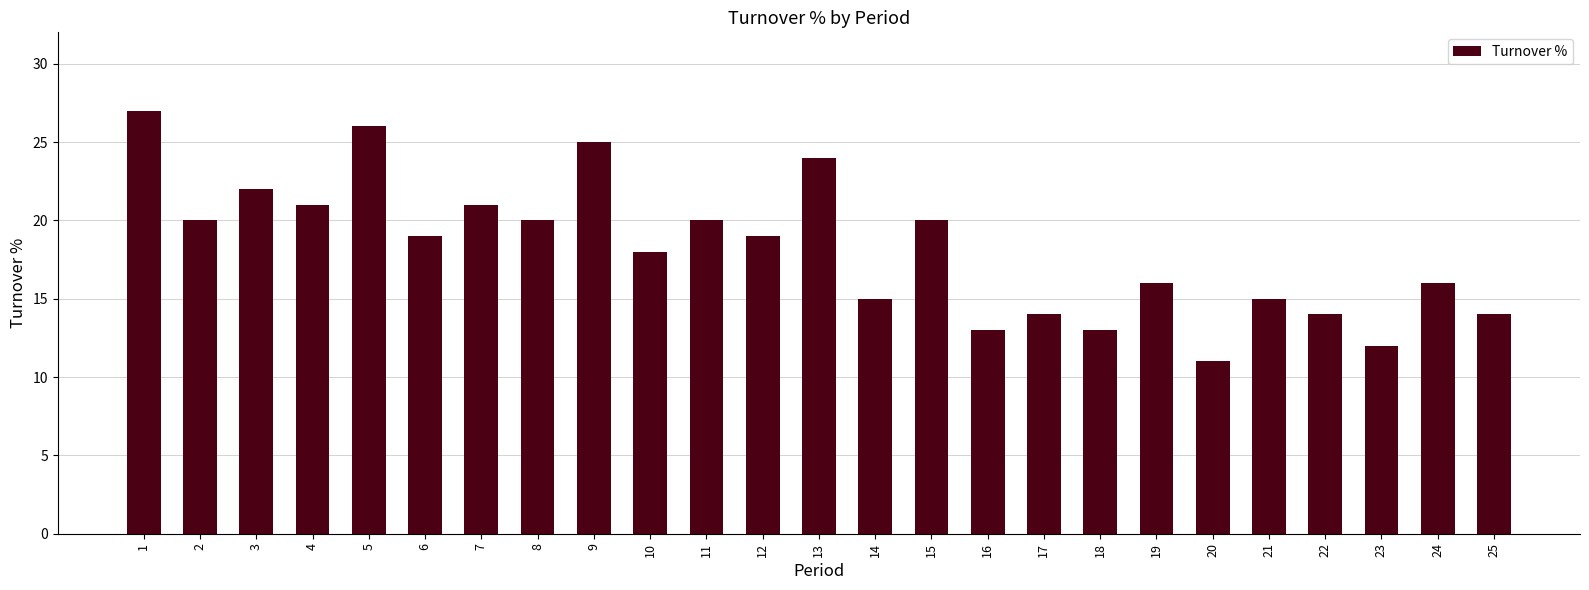

Are the bars horizontal?

No